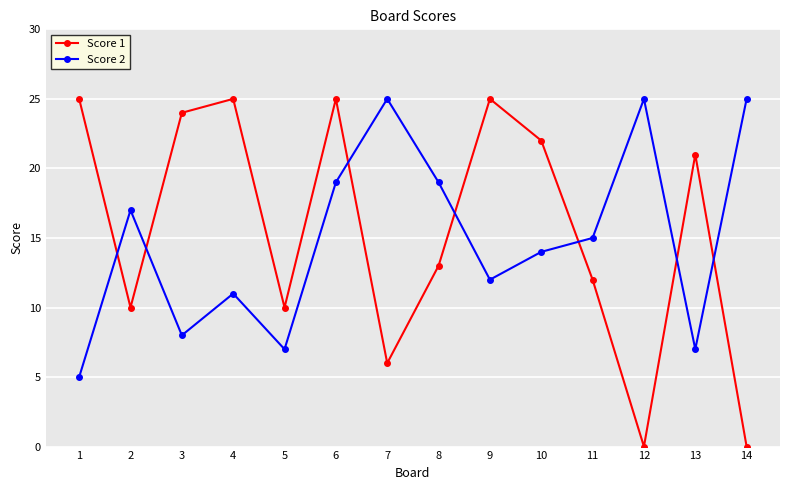

How many data points does each series have?

14